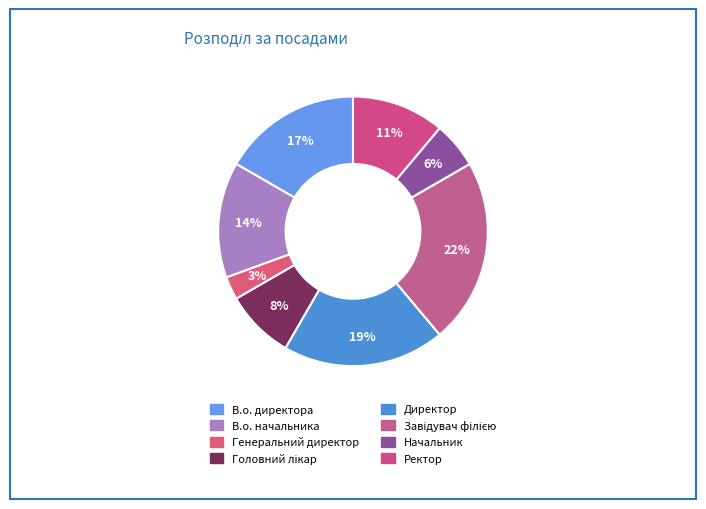

To the nearest percent, what percentage of the pie is Генеральний директор?

3%